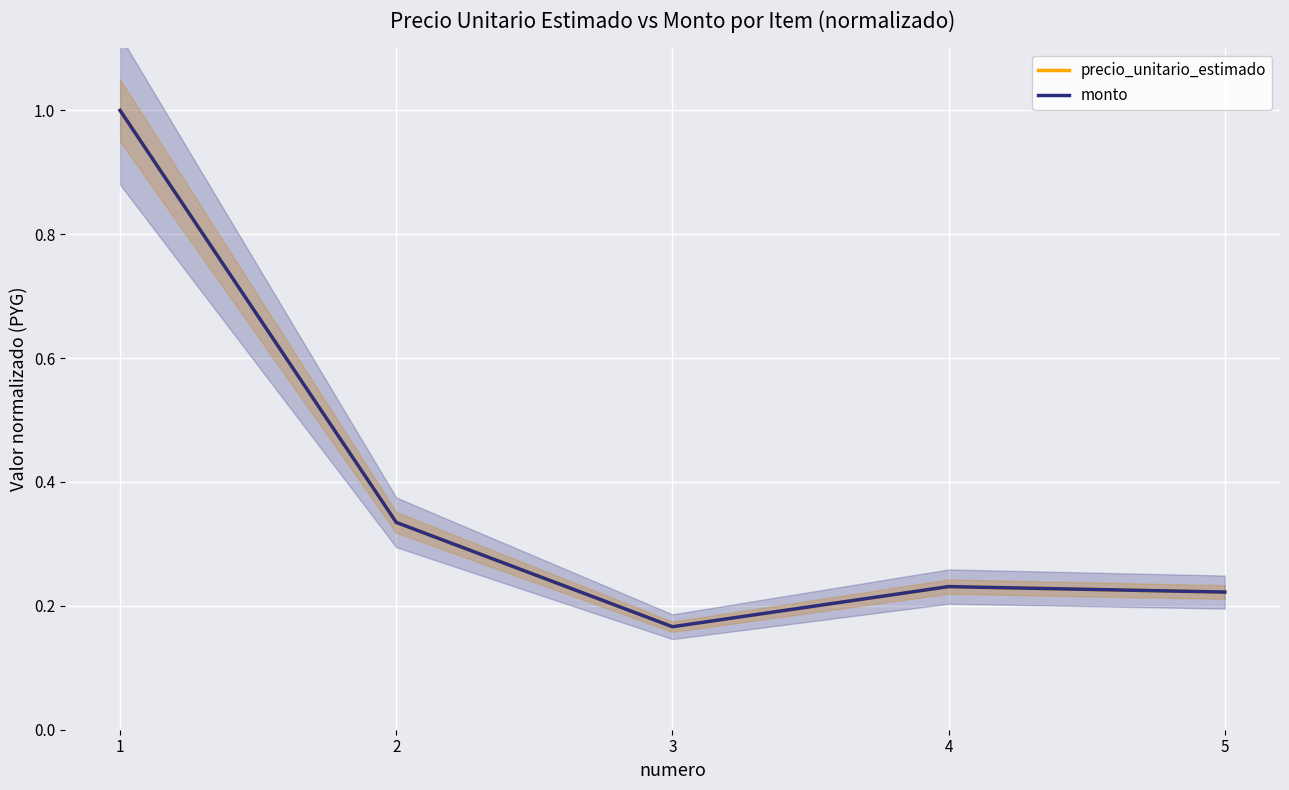

True or false: precio_unitario_estimado has more than 0 interior local peaks.

True